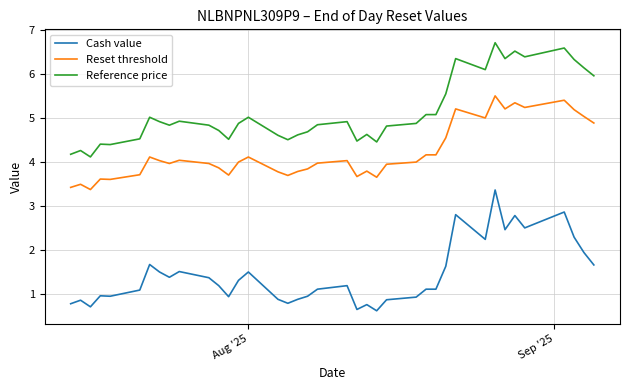

List the series in order of their overall mean, highest first.

Reference price, Reset threshold, Cash value